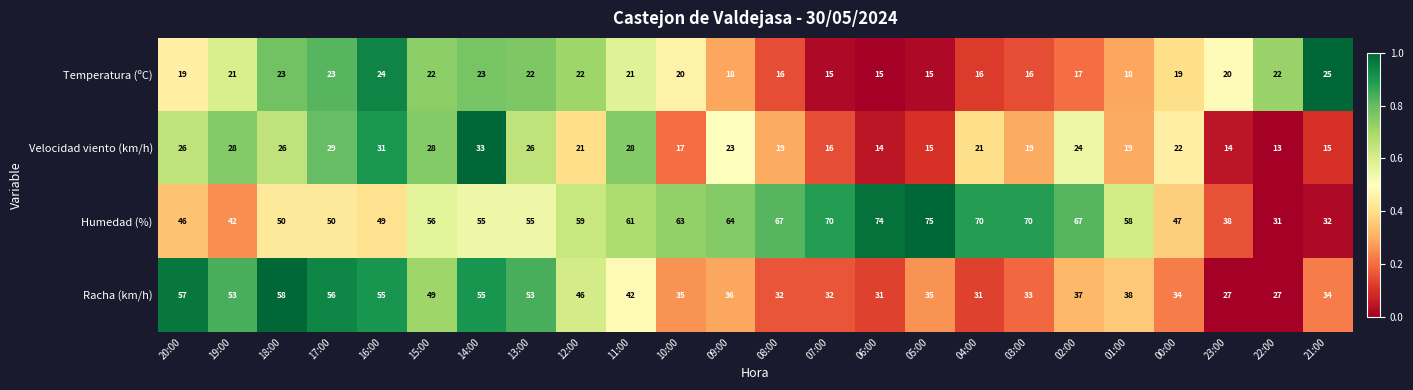

Is the value of Temperatura (ºC) at 07:00 greater than the value of Velocidad viento (km/h) at 20:00?

No